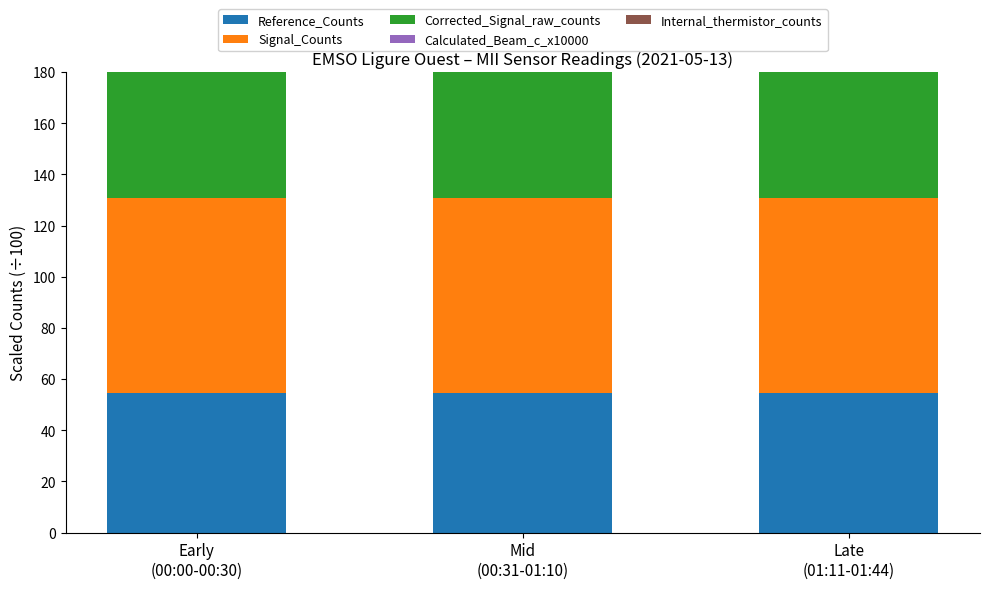

The Reference_Counts series shows 15.0 at Mid
(00:31-01:10). True or false?

False